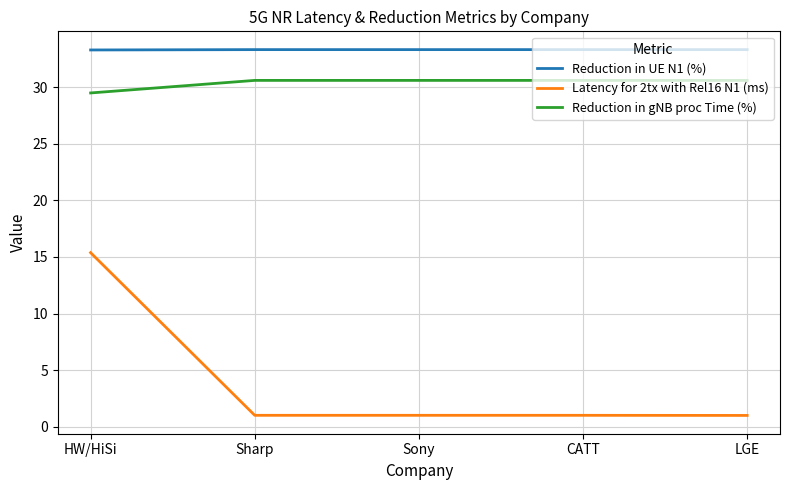

What is the sum of all Reduction in gNB proc Time (%) values?

151.9